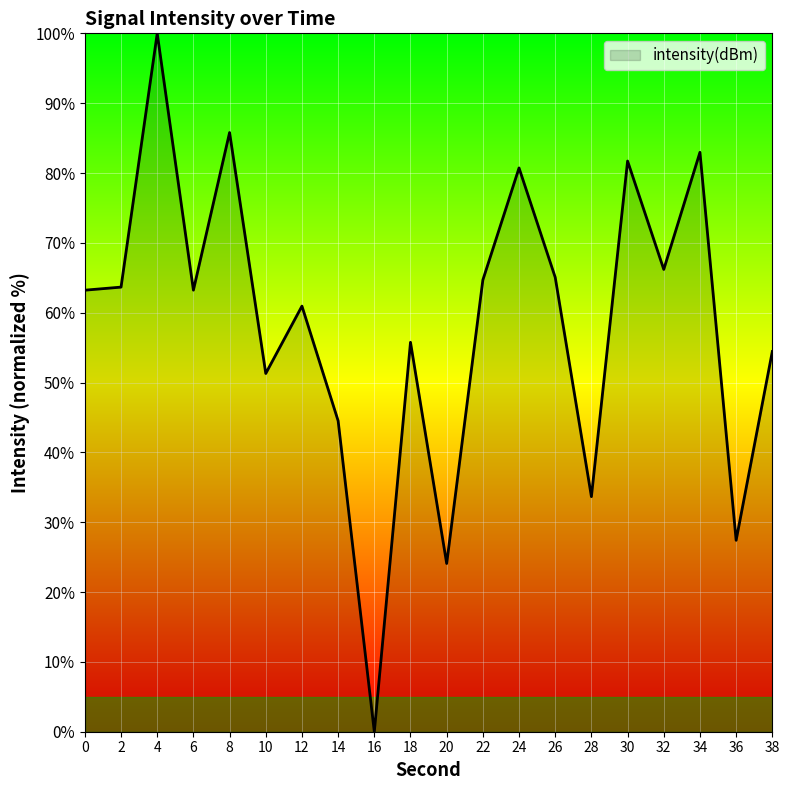

How many positive values are there?

19